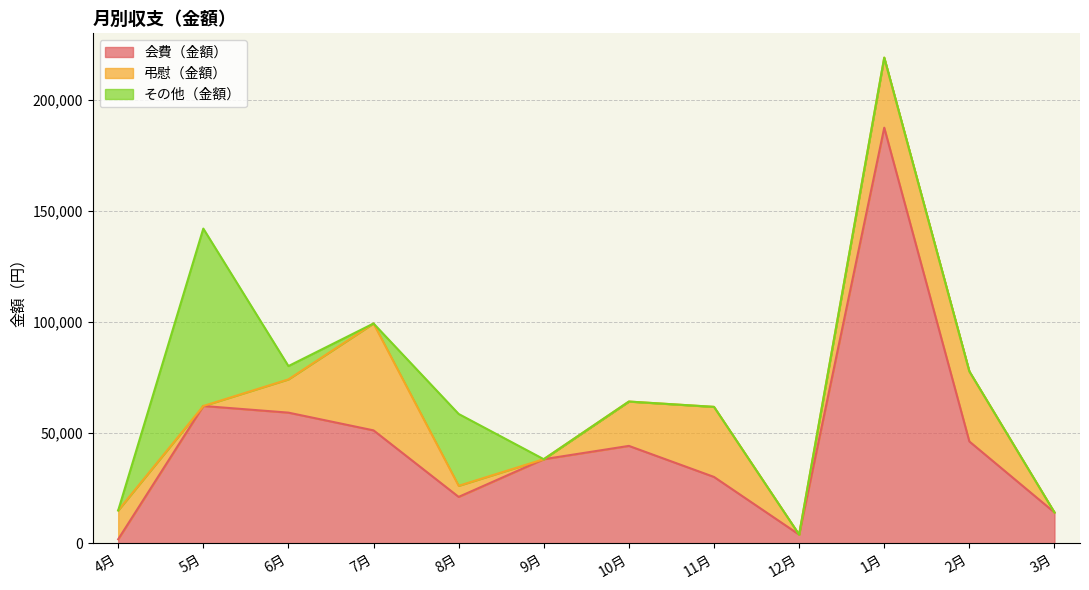

What is the difference between the second highest and minimum values in the その他（金額） series?

32400